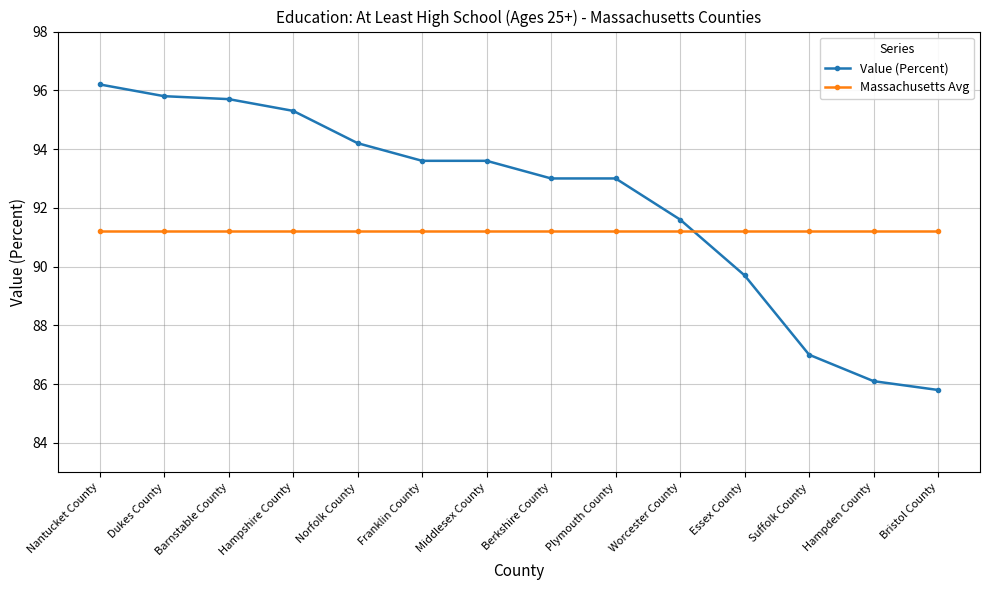

Rank the series by their average value, from lowest to highest.

Massachusetts Avg, Value (Percent)